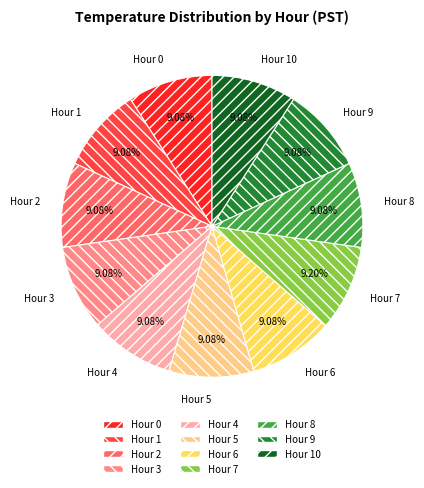

What is the ratio of the value at Hour 6 to the value at Hour 2?

1.0